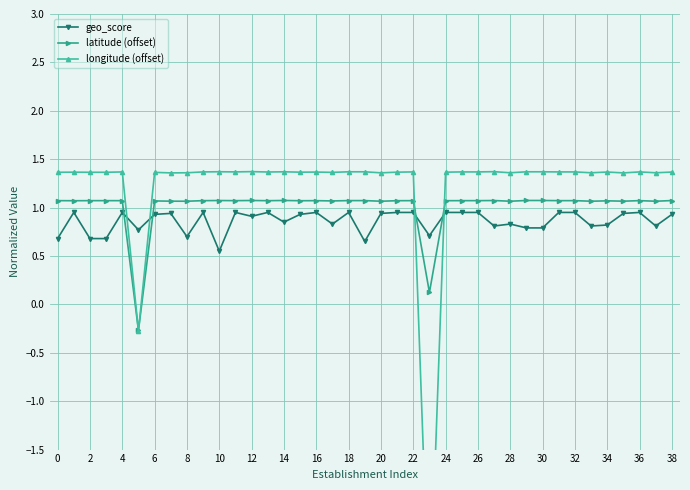

What is the label of the 26th point from the left?

25